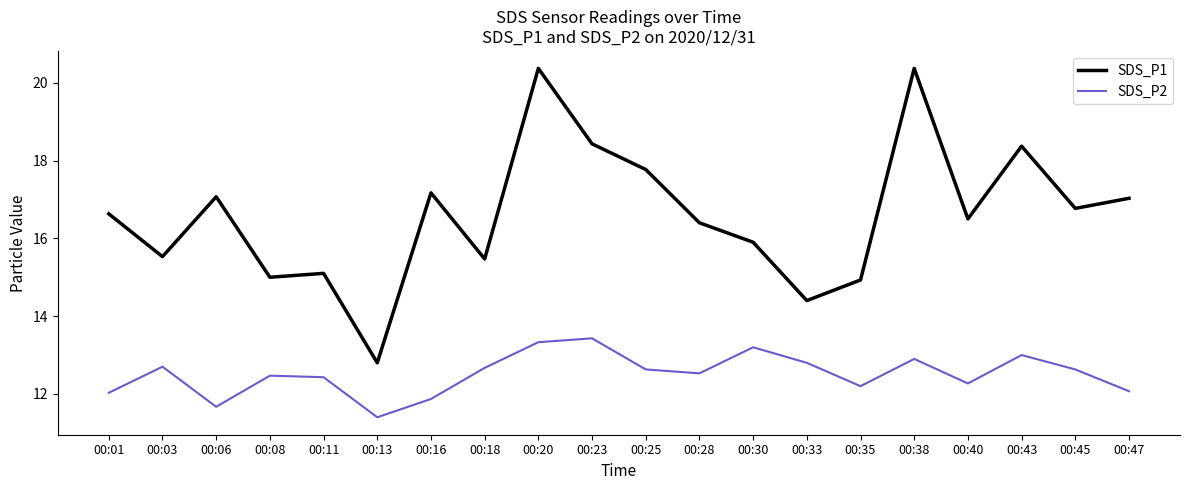

Reading left to right, extract all data points from this chart.

SDS_P1: 00:01=16.6	00:03=15.5	00:06=17.1	00:08=15.0	00:11=15.1	00:13=12.8	00:16=17.2	00:18=15.5	00:20=20.4	00:23=18.4	00:25=17.8	00:28=16.4	00:30=15.9	00:33=14.4	00:35=14.9	00:38=20.4	00:40=16.5	00:43=18.4	00:45=16.8	00:47=17.0
SDS_P2: 00:01=12.0	00:03=12.7	00:06=11.7	00:08=12.5	00:11=12.4	00:13=11.4	00:16=11.9	00:18=12.7	00:20=13.3	00:23=13.4	00:25=12.6	00:28=12.5	00:30=13.2	00:33=12.8	00:35=12.2	00:38=12.9	00:40=12.3	00:43=13.0	00:45=12.6	00:47=12.1